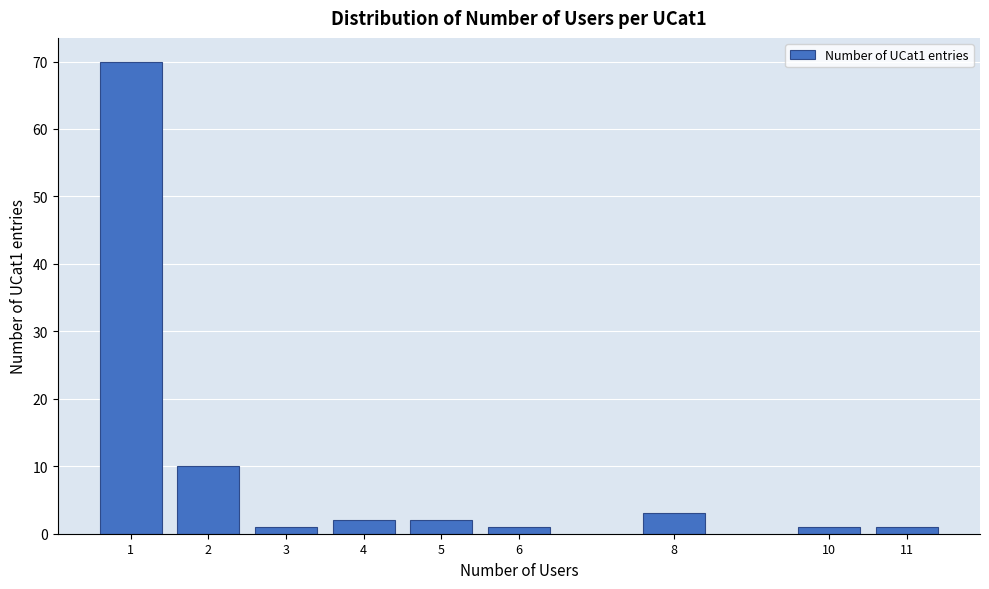

Reading right to left, what are all the values shown in this chart?

1	1	3	1	2	2	1	10	70